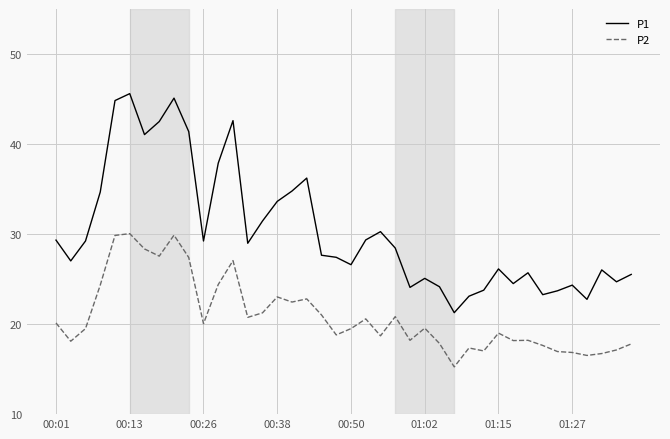

Which series has the largest total across all categories?

P1